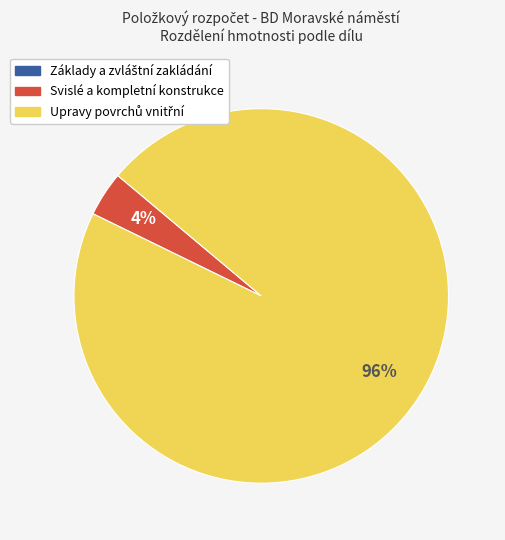

What percentage is the Svislé a kompletní konstrukce slice, to the nearest percent?

4%